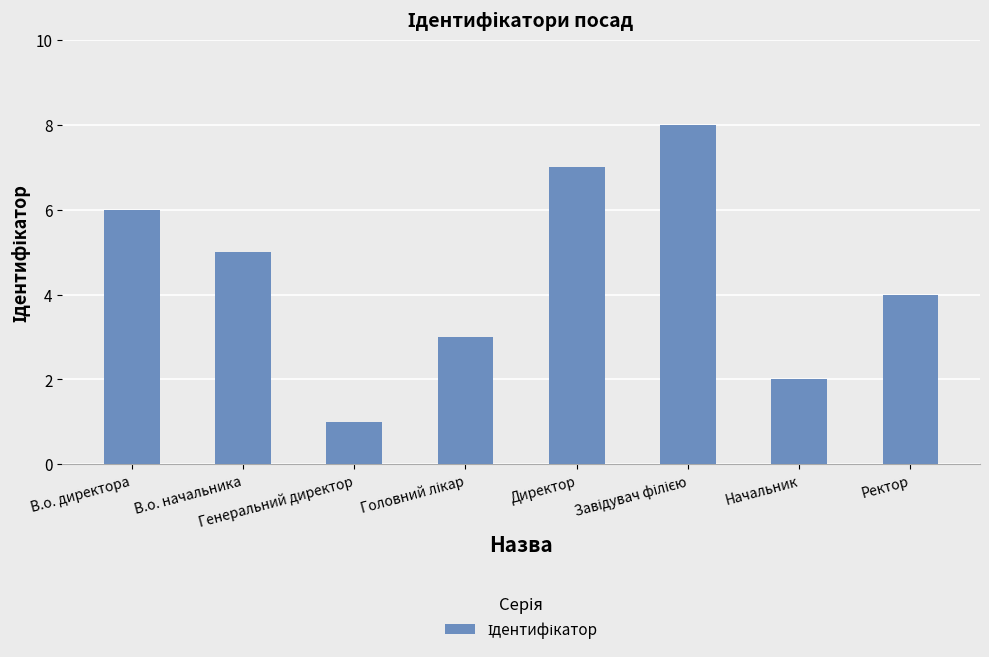

True or false: the data shows 4 at Ректор.

True